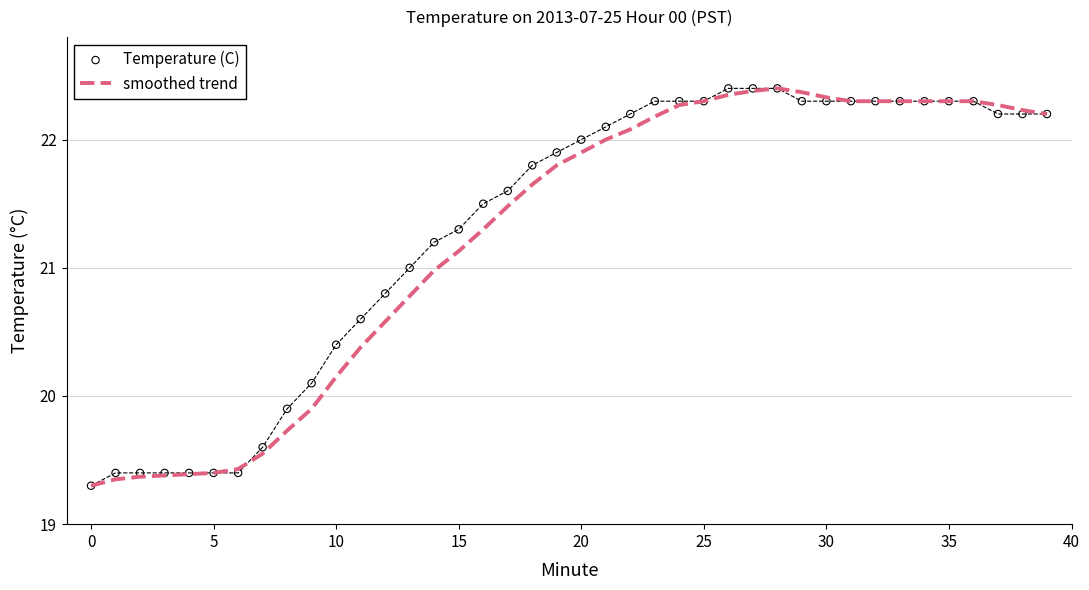

What is the total value across all series at 32?

44.6